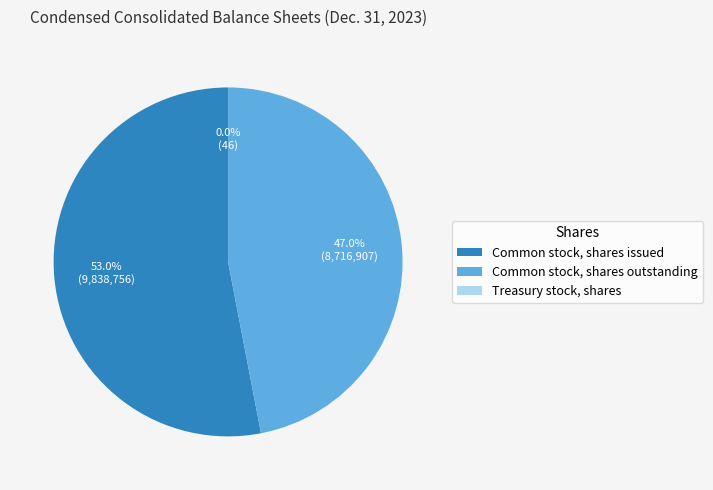

Which slice is the largest?

Common stock, shares issued